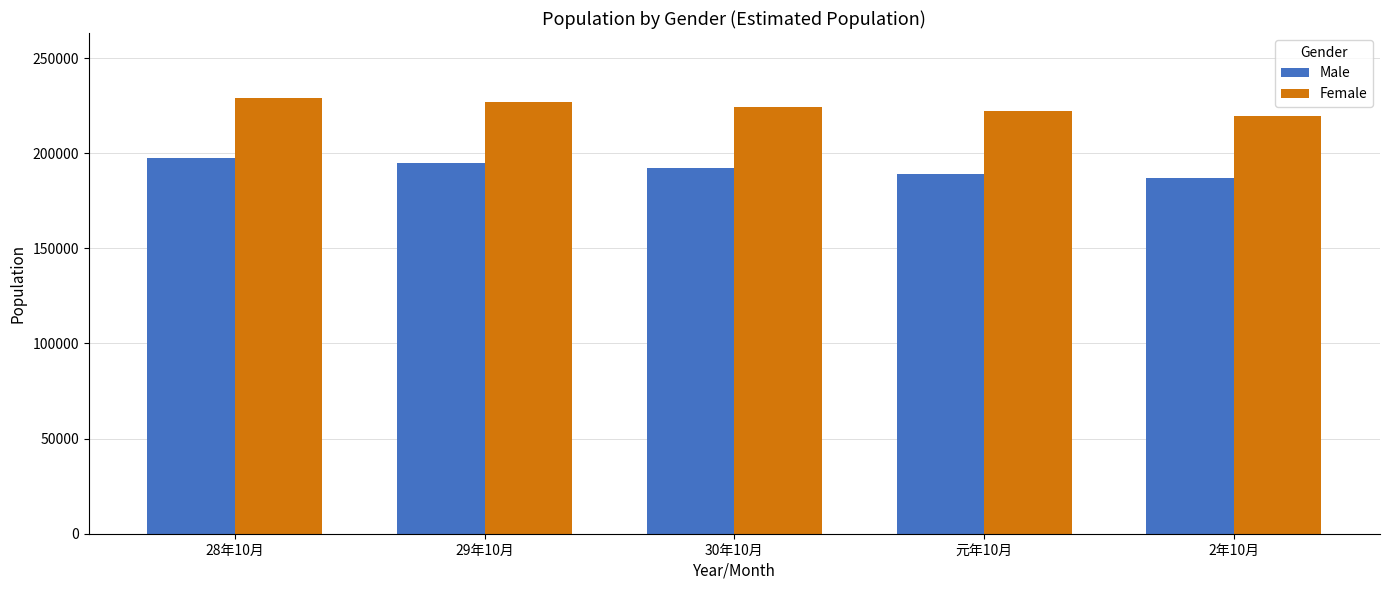

Read the Male value at 2年10月, to the nearest 100.

186900